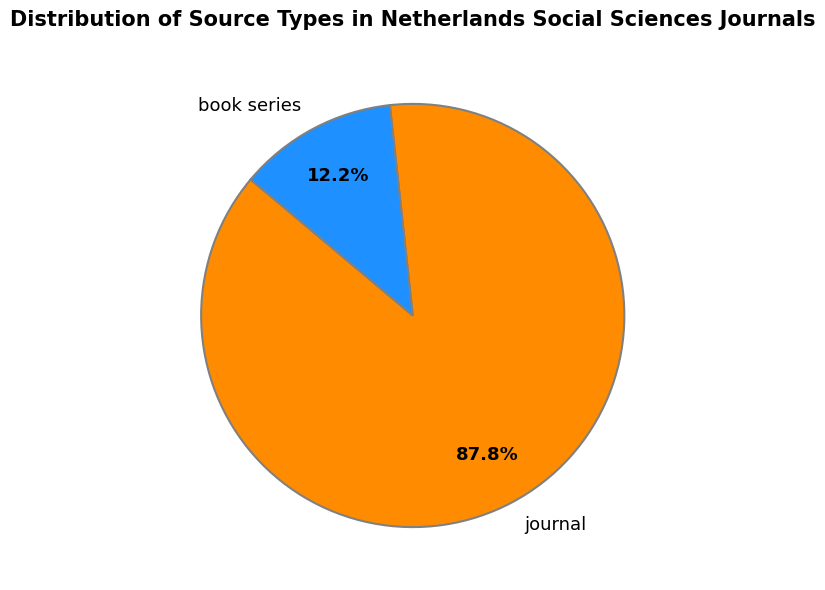

Which slice is the largest?

journal